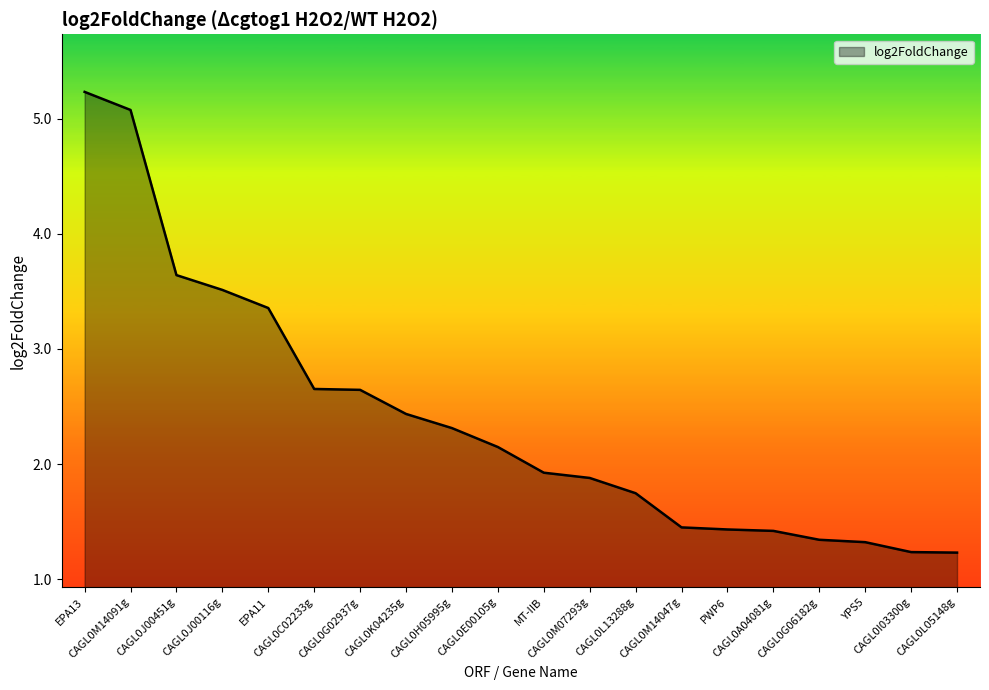

How many series are shown in this chart?

1